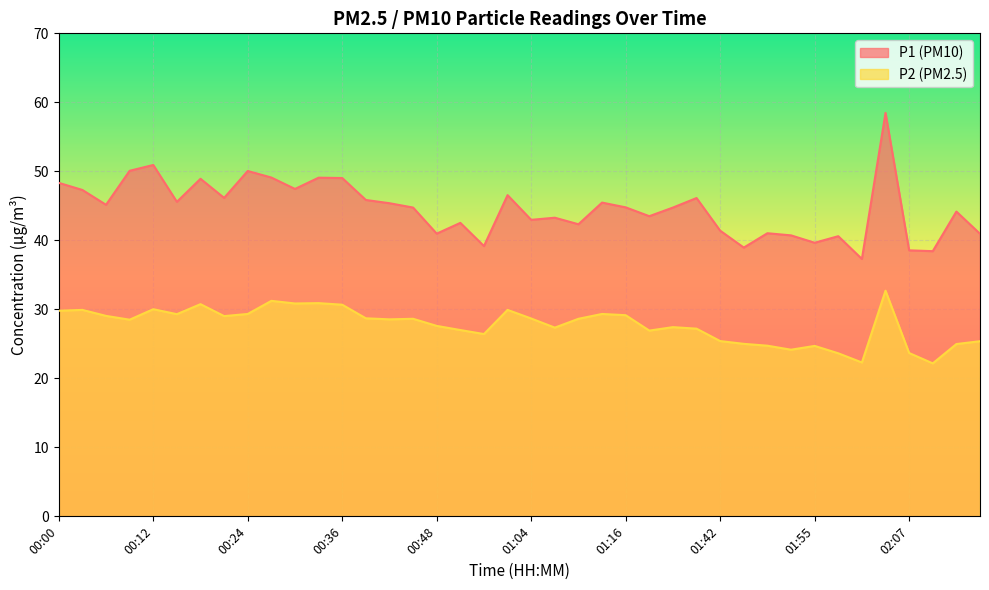

Which series has the largest range (max minus min)?

P1 (PM10)